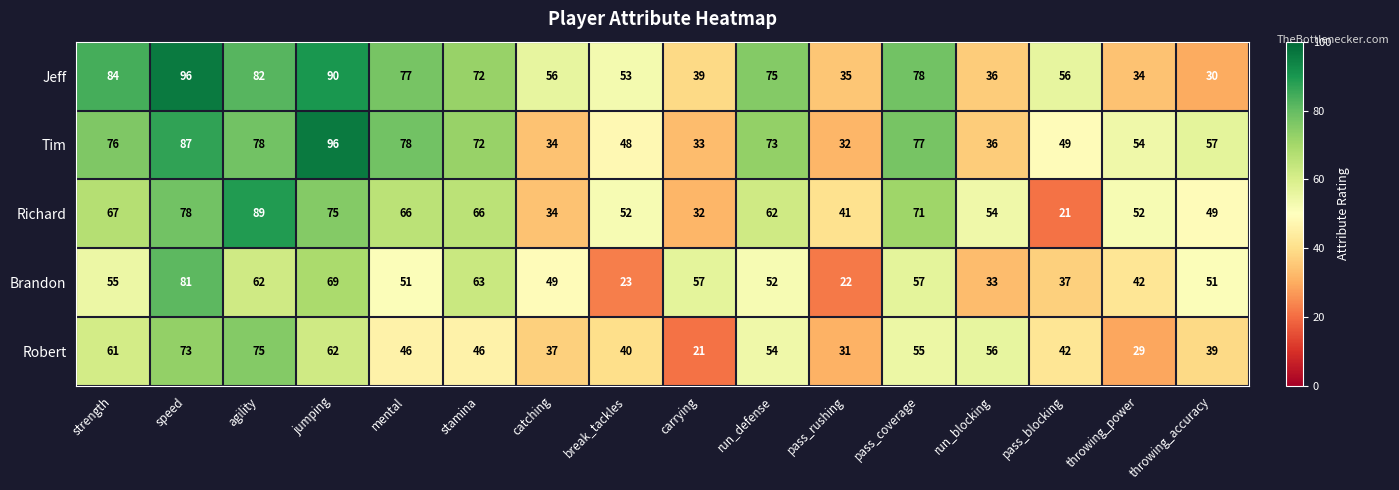

What is the spread (max minus min) of values at throwing_accuracy?

27